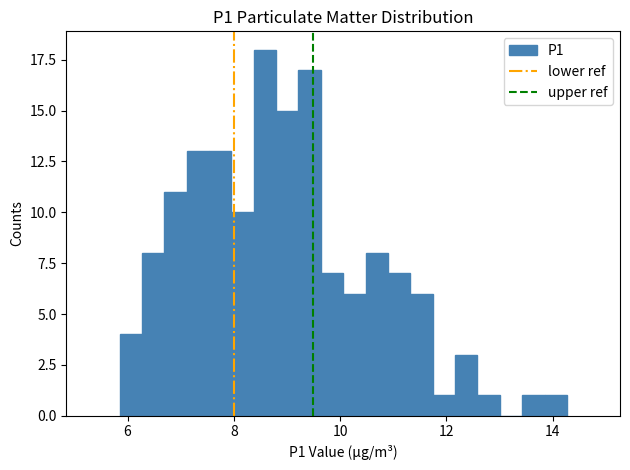

Read against the x-axis, roughly where is the centre of the tallest bar?

8.6